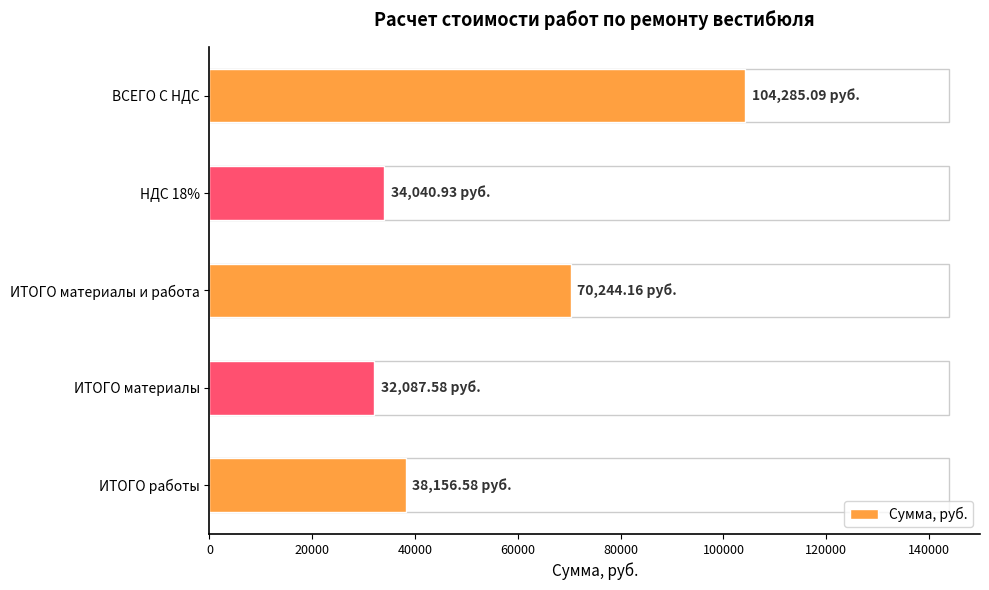

How many distinct data groups are displayed?

1